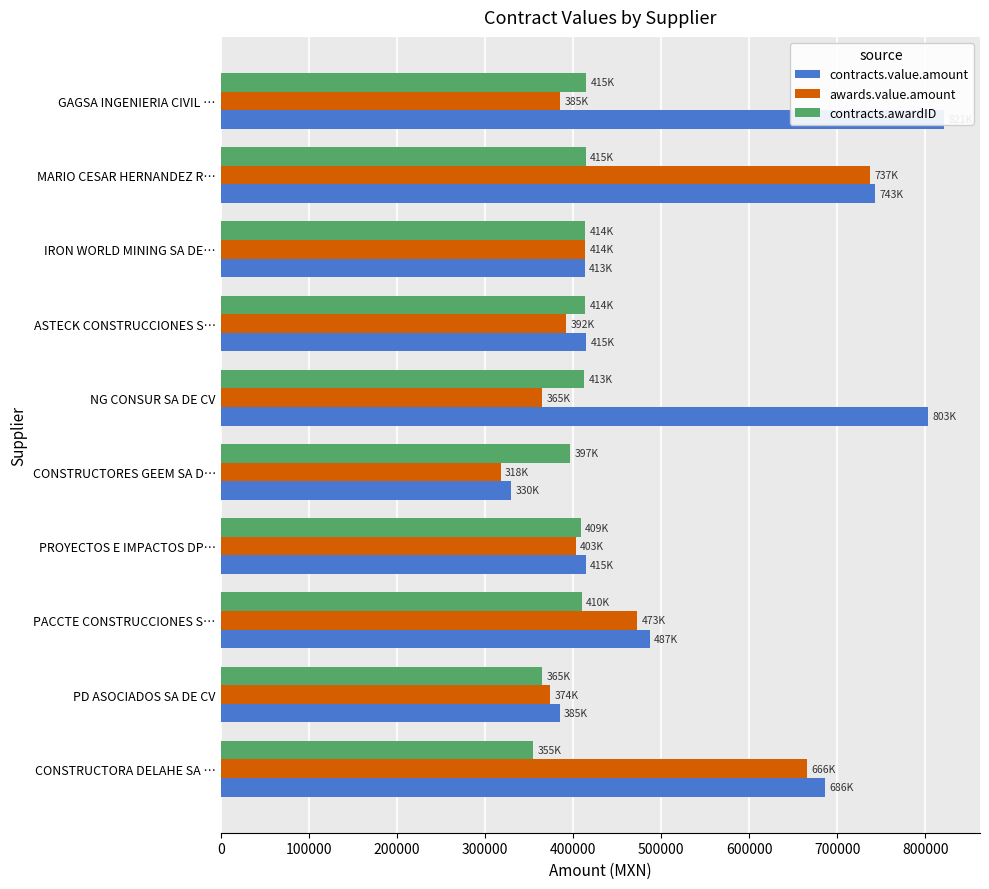

What is the difference between the second highest and second lowest values in the awards.value.amount series?

301125.2